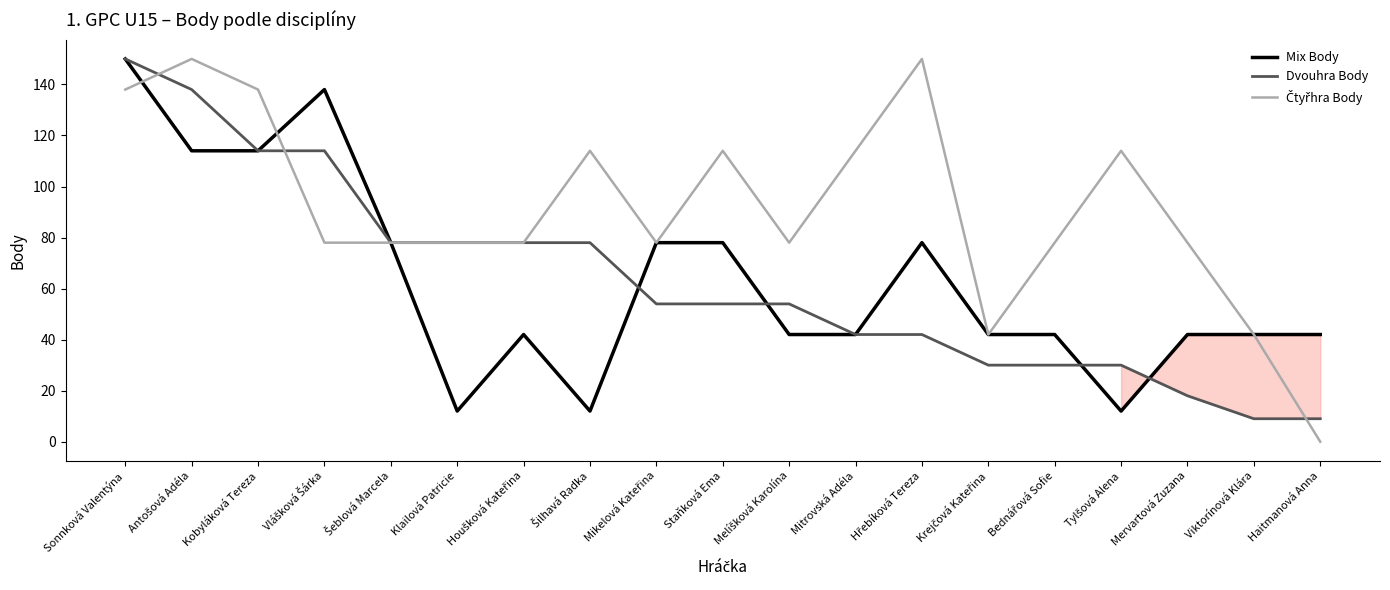

What position from the right is Staňková Ema?

10